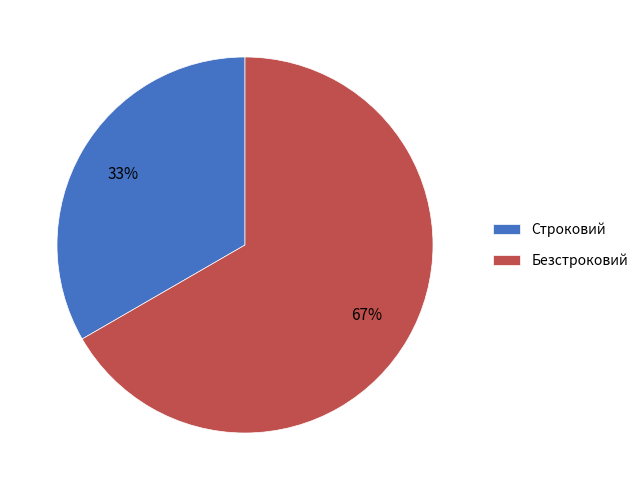

Which category has the smallest portion of the pie?

Строковий